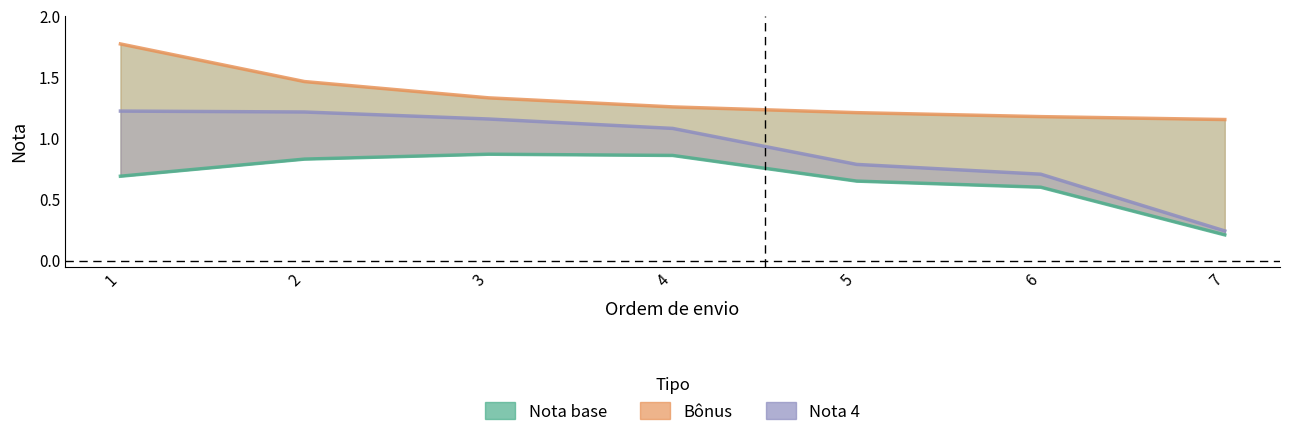

Reading left to right, transcribe all the data shown in this chart.

Nota base: 1=0.7	2=0.8	3=0.9	4=0.9	5=0.7	6=0.6	7=0.2
Bonus: 1=1.8	2=1.5	3=1.3	4=1.3	5=1.2	6=1.2	7=1.2
Nota 4: 1=1.2	2=1.2	3=1.2	4=1.1	5=0.8	6=0.7	7=0.2